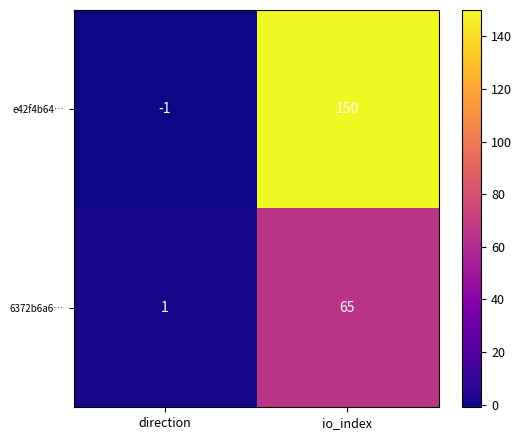

The e42f4b64… series shows 150 at io_index. True or false?

True